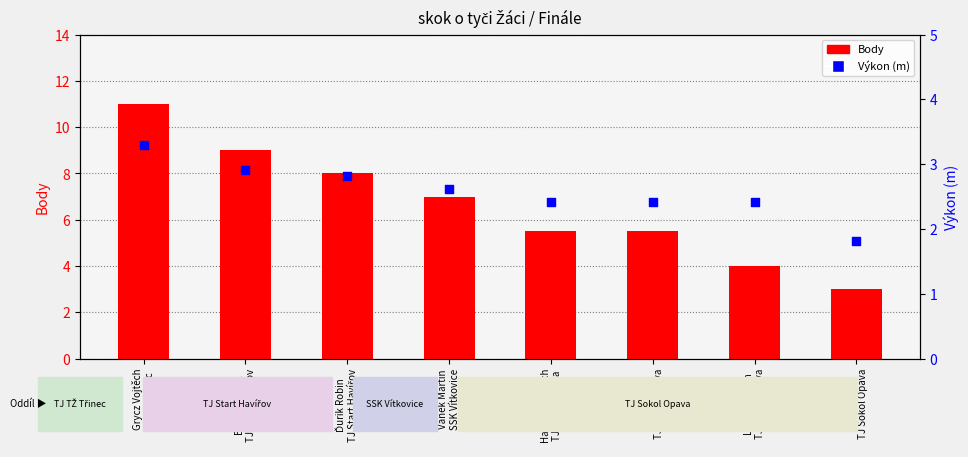

What are all the series names shown in the legend?

Body, Výkon (m)